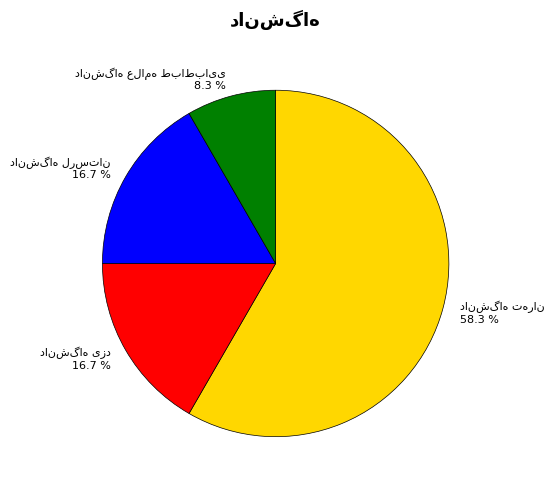

Is there a majority slice in this chart?

Yes